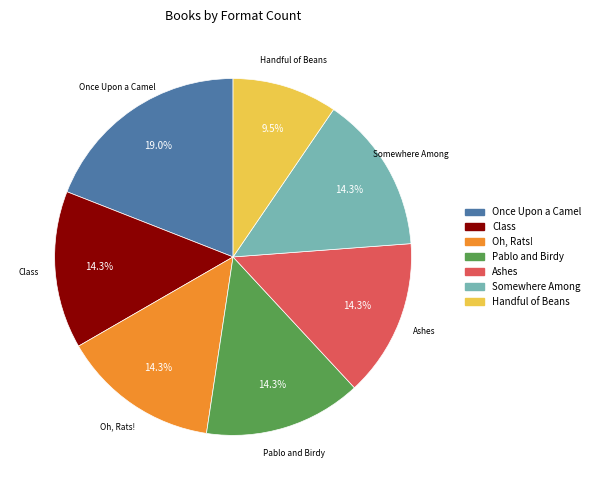

Approximately how many times larger is the value at Class compared to Once Upon a Camel?

0.8